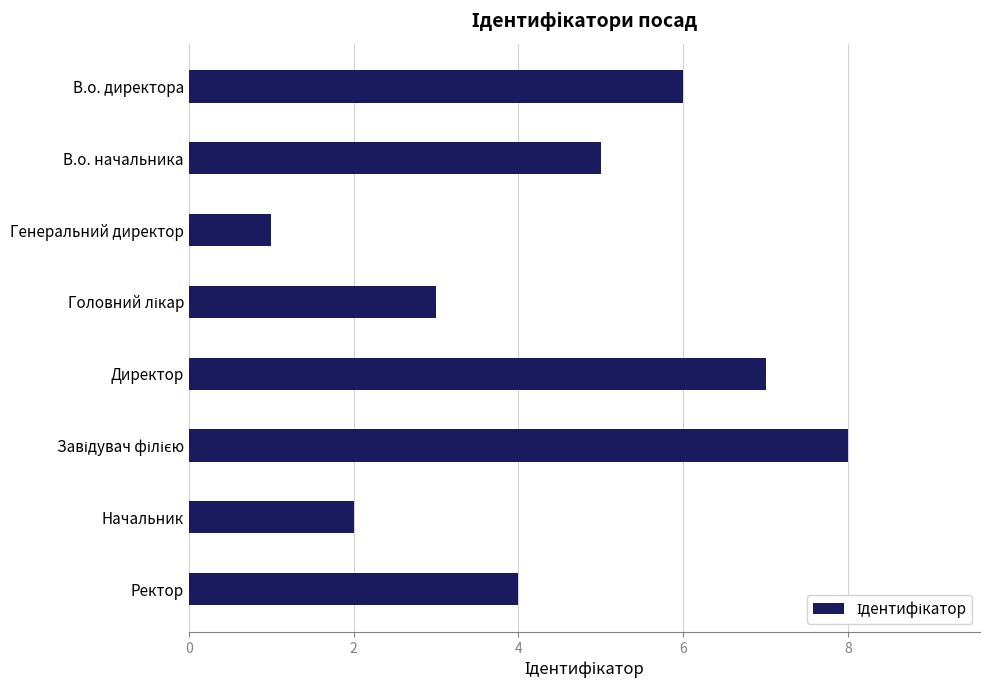

What is the ratio of the value at Директор to the value at В.о. начальника?

1.4